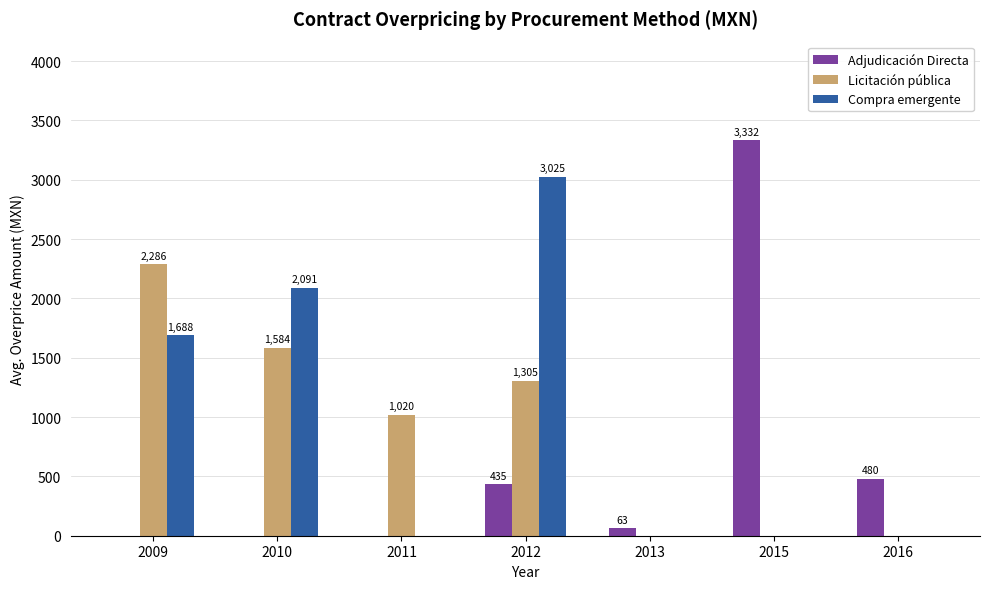

At which category is the sum across all series the highest?

2012